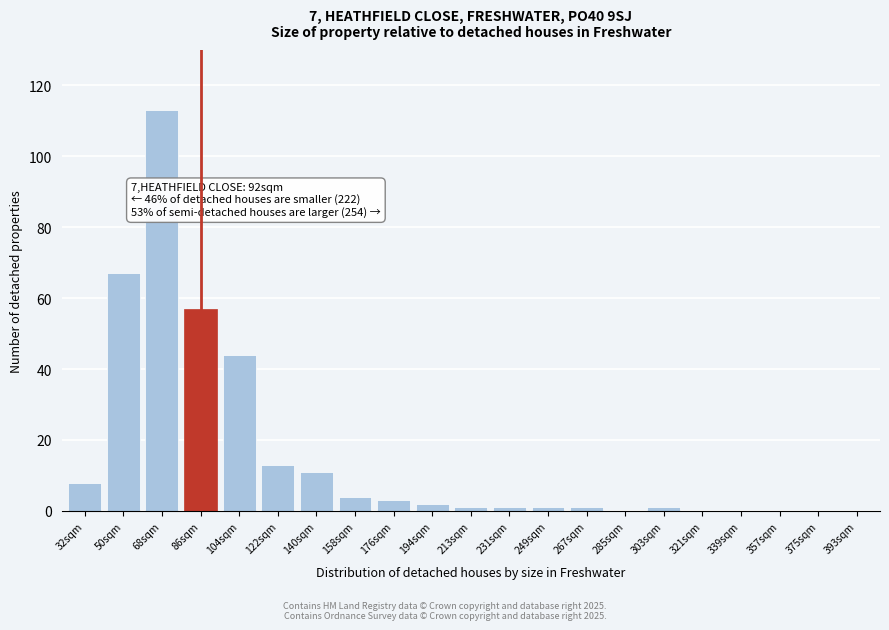

Reading right to left, transcribe all the data shown in this chart.

393sqm=0	375sqm=0	357sqm=0	339sqm=0	321sqm=0	303sqm=1	285sqm=0	267sqm=1	249sqm=1	231sqm=1	213sqm=1	194sqm=2	176sqm=3	158sqm=4	140sqm=11	122sqm=13	104sqm=44	86sqm=57	68sqm=113	50sqm=67	32sqm=8